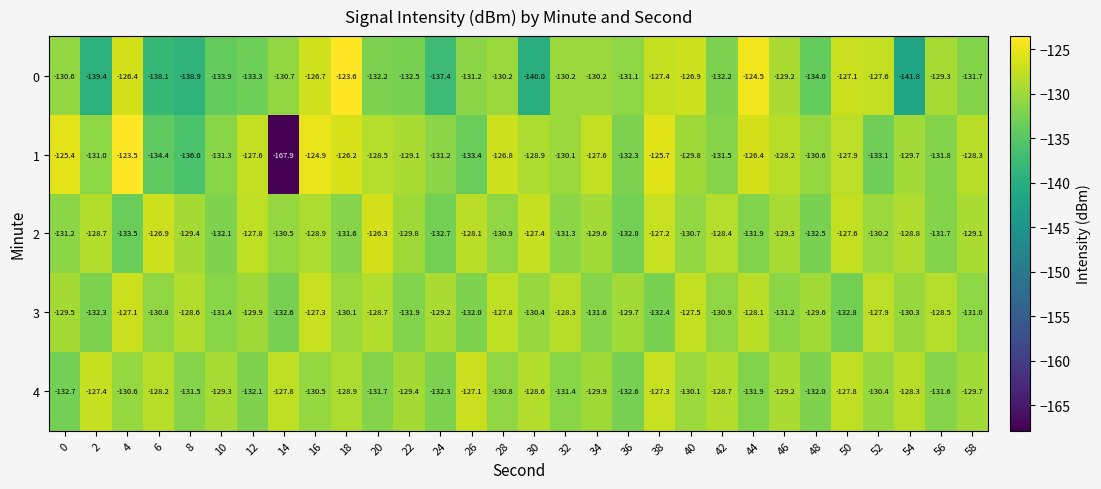

At 32, list the series in order from largest to smallest.

3, 1, 0, 2, 4